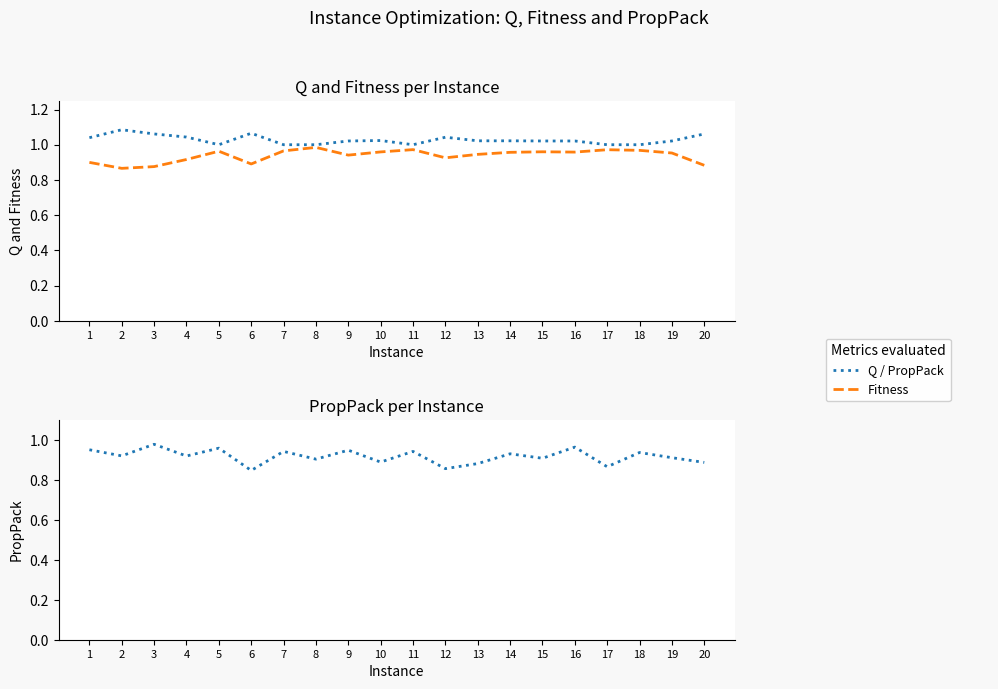

True or false: Q and PropPack cross at least once.

False